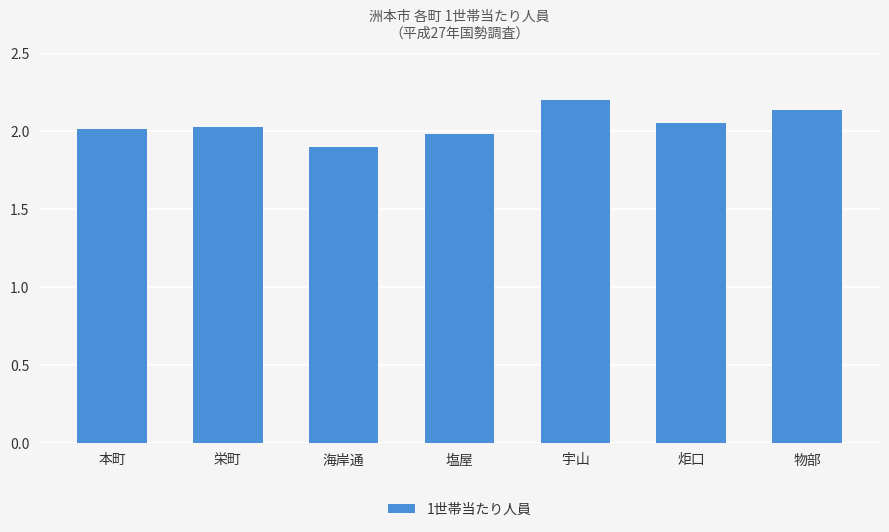

Is it true that the value at 海岸通 is 1.9?

True